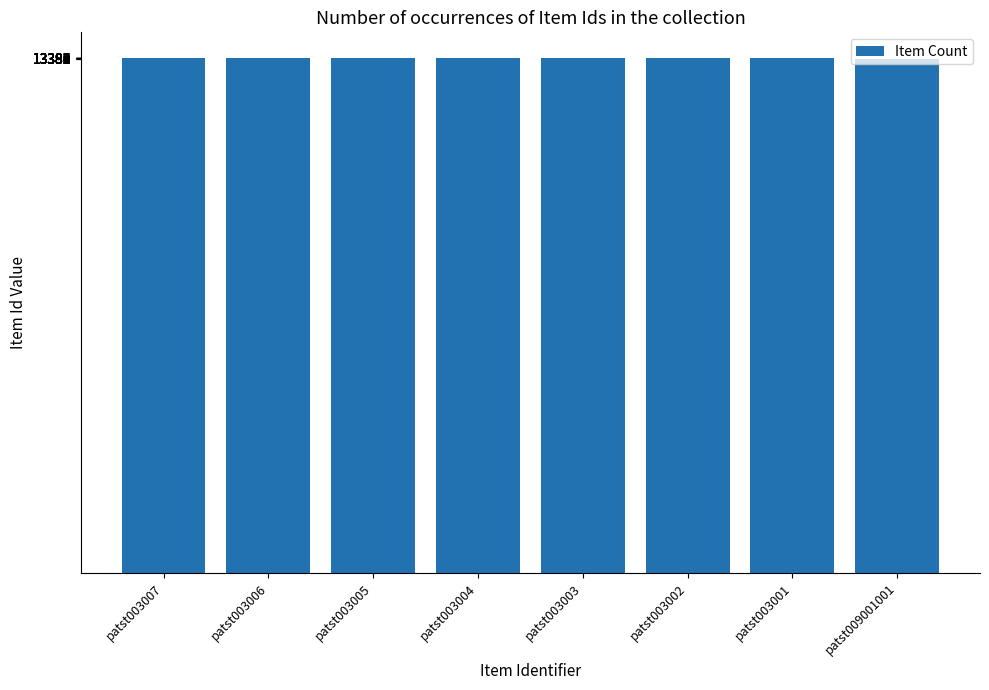

What is the difference between the second highest and second lowest values?

5